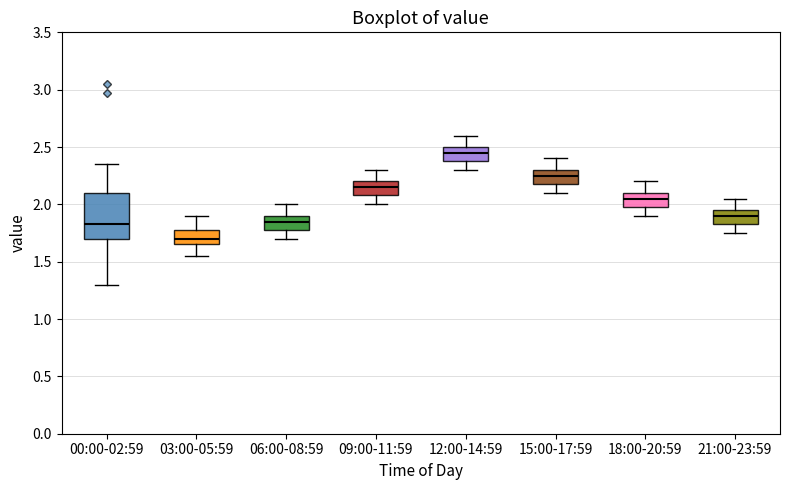

Reading left to right, read every box against the y-axis: the position of its median line, the range the box covers, and the ends of its whiskers. The values are not printed on the chart, so give them approximately, as read against the axis.

00:00-02:59: median 1.85, box 1.70 to 2.10, whiskers 1.30 to 2.35
03:00-05:59: median 1.70, box 1.65 to 1.75, whiskers 1.55 to 1.90
06:00-08:59: median 1.85, box 1.80 to 1.90, whiskers 1.70 to 2.00
09:00-11:59: median 2.15, box 2.10 to 2.20, whiskers 2.00 to 2.30
12:00-14:59: median 2.45, box 2.40 to 2.50, whiskers 2.30 to 2.60
15:00-17:59: median 2.25, box 2.20 to 2.30, whiskers 2.10 to 2.40
18:00-20:59: median 2.05, box 2.00 to 2.10, whiskers 1.90 to 2.20
21:00-23:59: median 1.90, box 1.85 to 1.95, whiskers 1.75 to 2.05